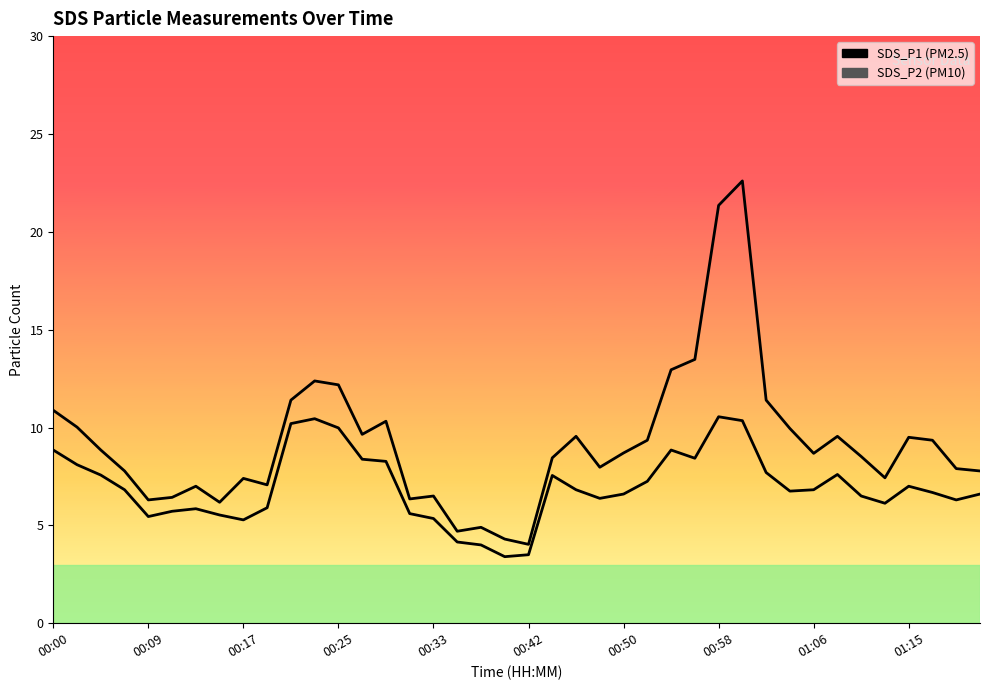

How many data points in SDS_P2 are above 6?

28